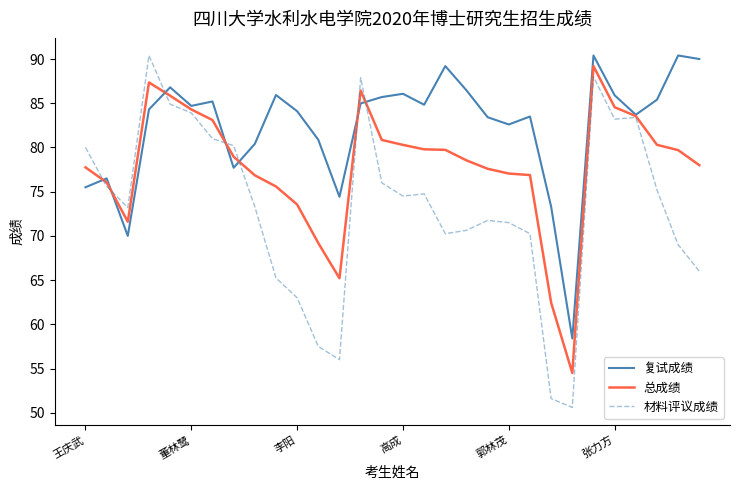

Which series has the largest total across all categories?

复试成绩